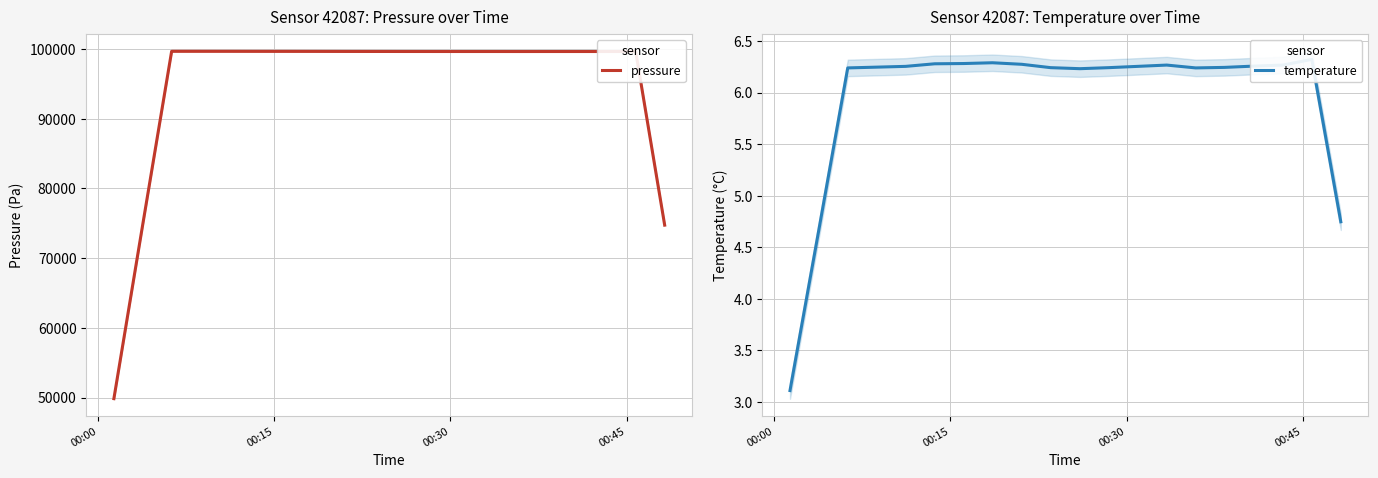

List the series in order of their peak value, lowest first.

temperature, pressure